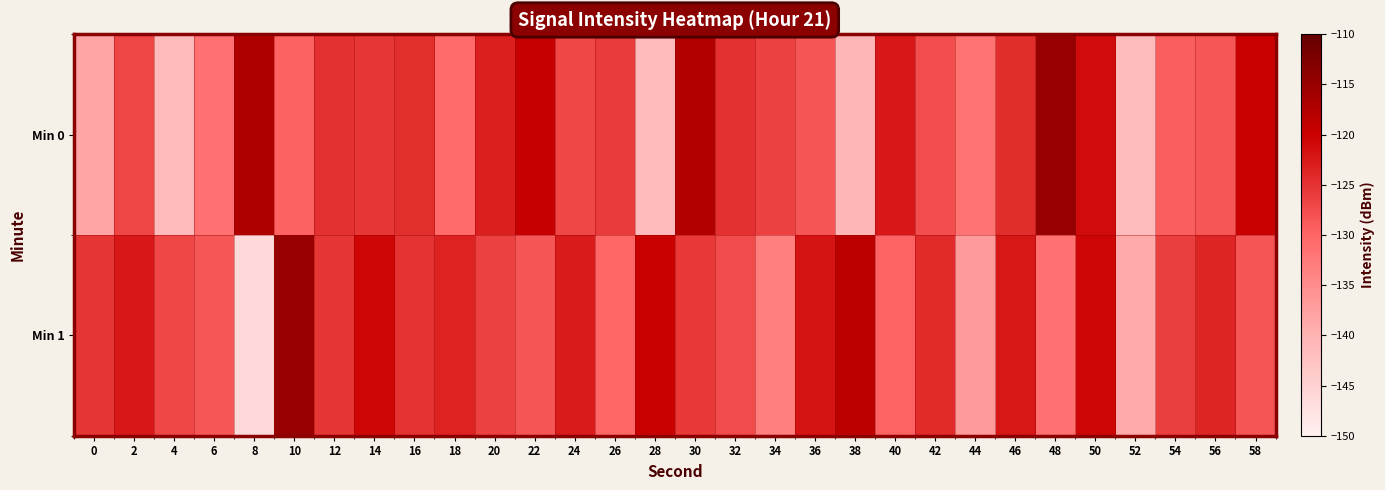

Which series has the largest range (max minus min)?

Min 1